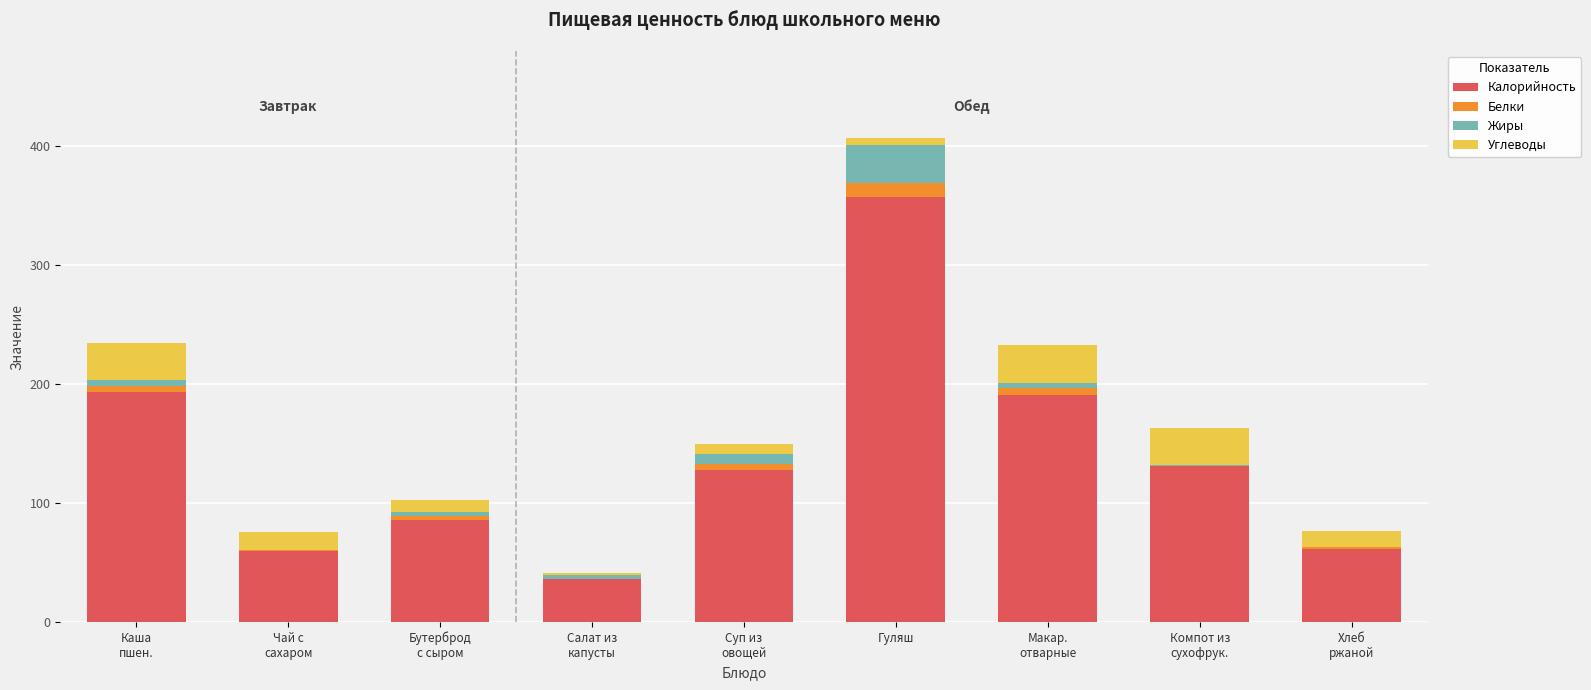

At which label does Калорийность reach its peak?

Гуляш